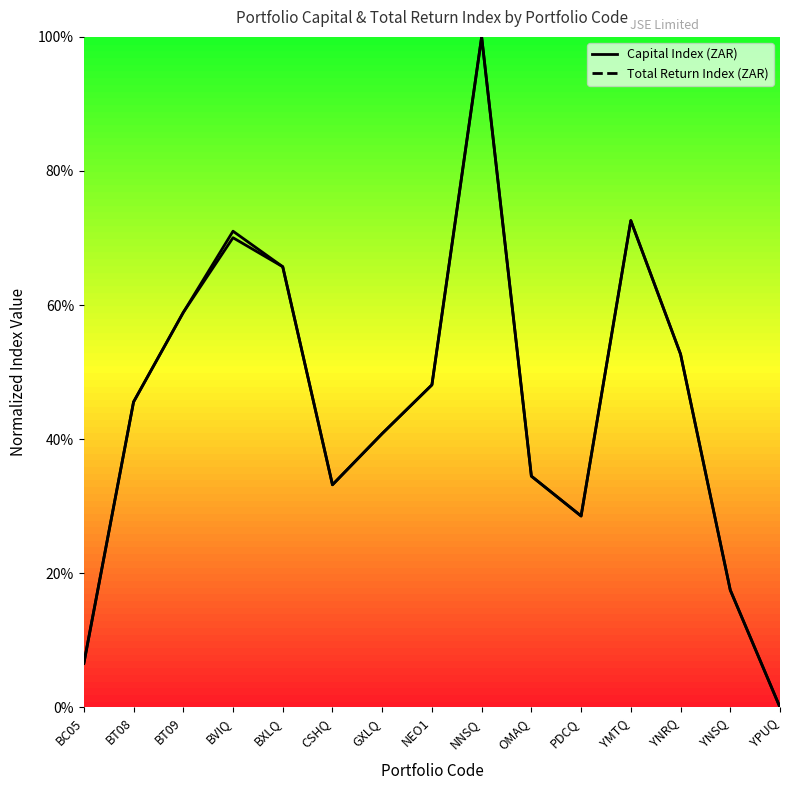

At how many categories does at least one series exceed 0?

14